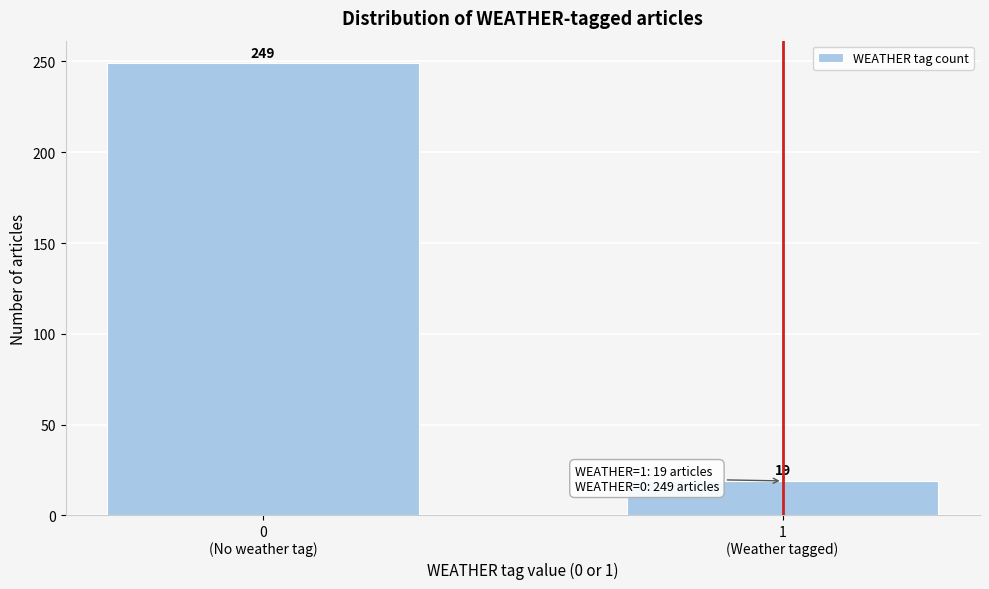

Reading left to right, transcribe all the data shown in this chart.

249	19